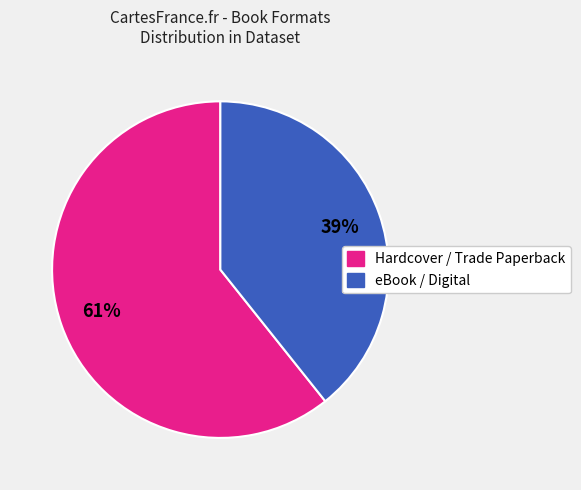

Is there a majority slice in this chart?

Yes